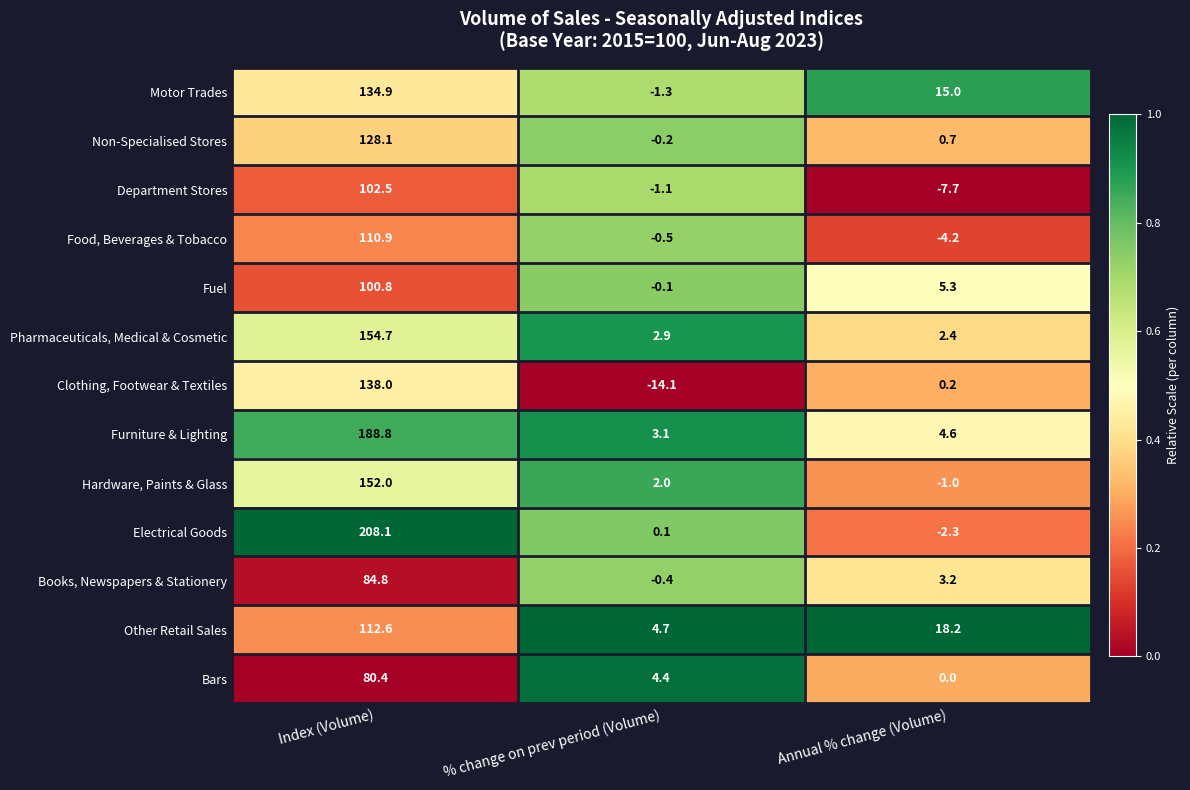

At which category does the chart reach its minimum across all series?

% change on prev period (Volume)